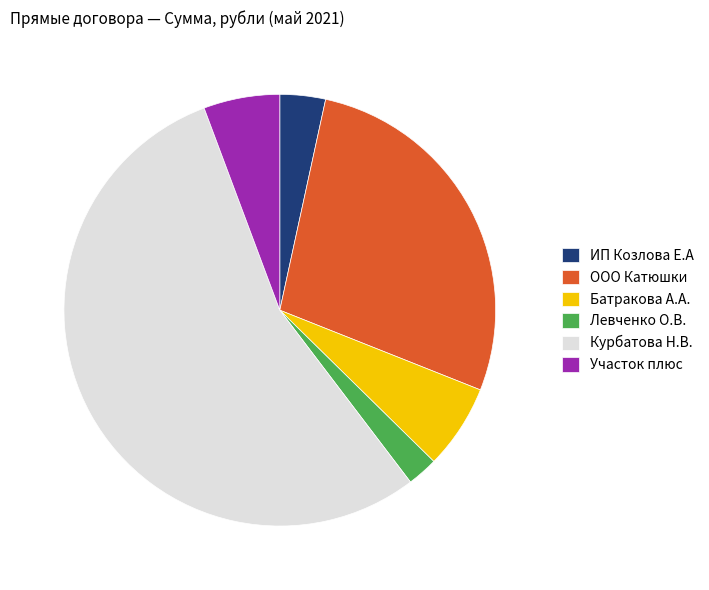

Which category has the biggest portion of the pie?

Курбатова Н.В.